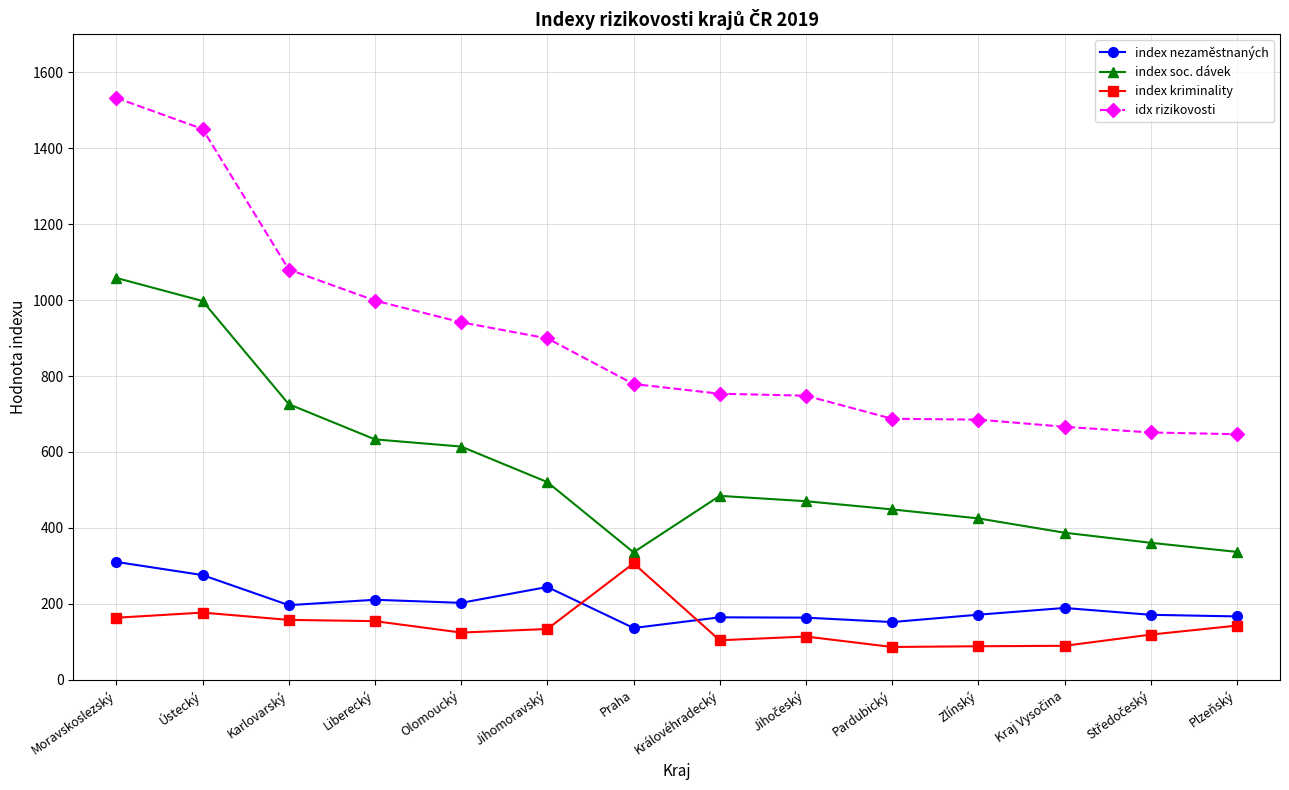

What are all the series names shown in the legend?

index nezaměstnaných, index soc. dávek, index kriminality, idx rizikovosti